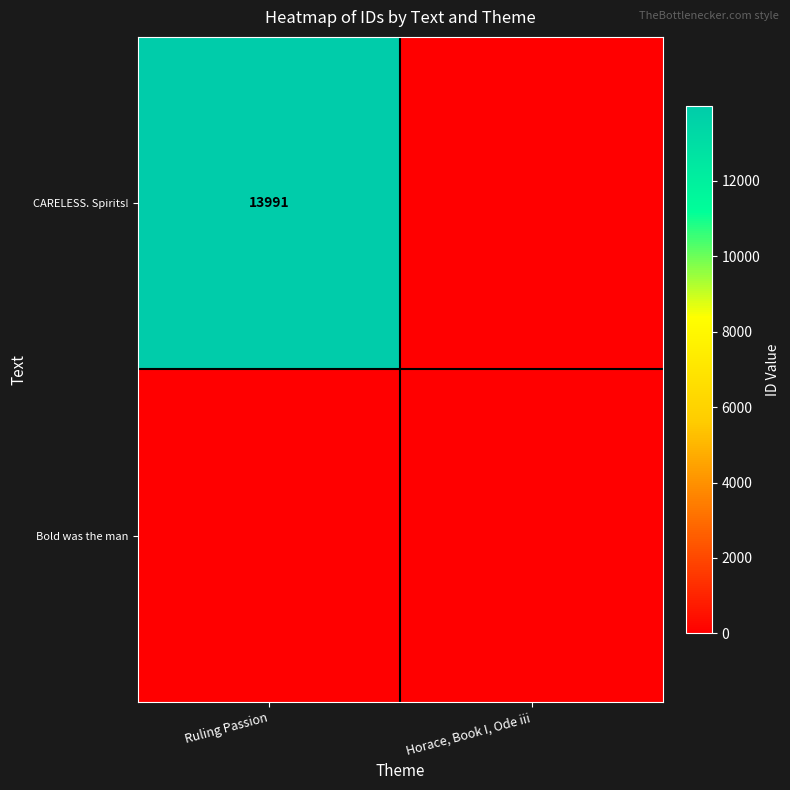

At which category is the sum across all series the highest?

Ruling Passion